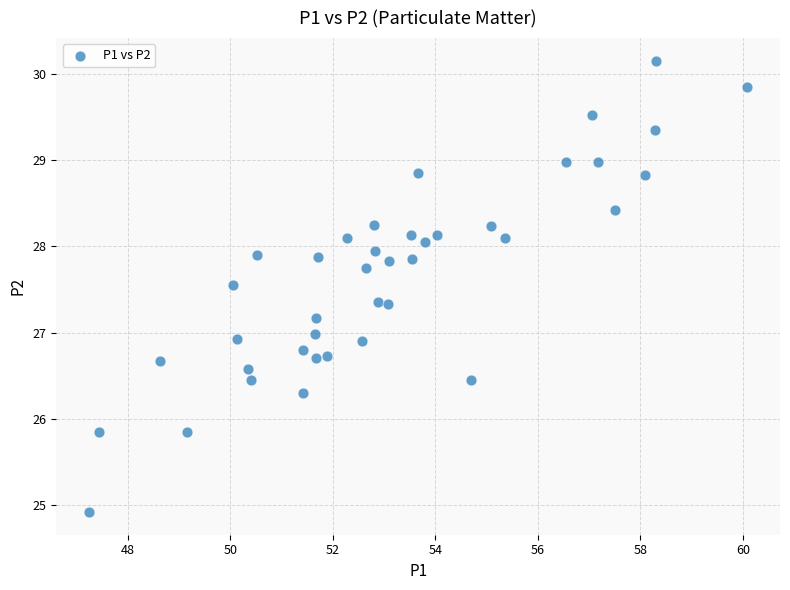

What is the range of X values (max minus min)?

12.8